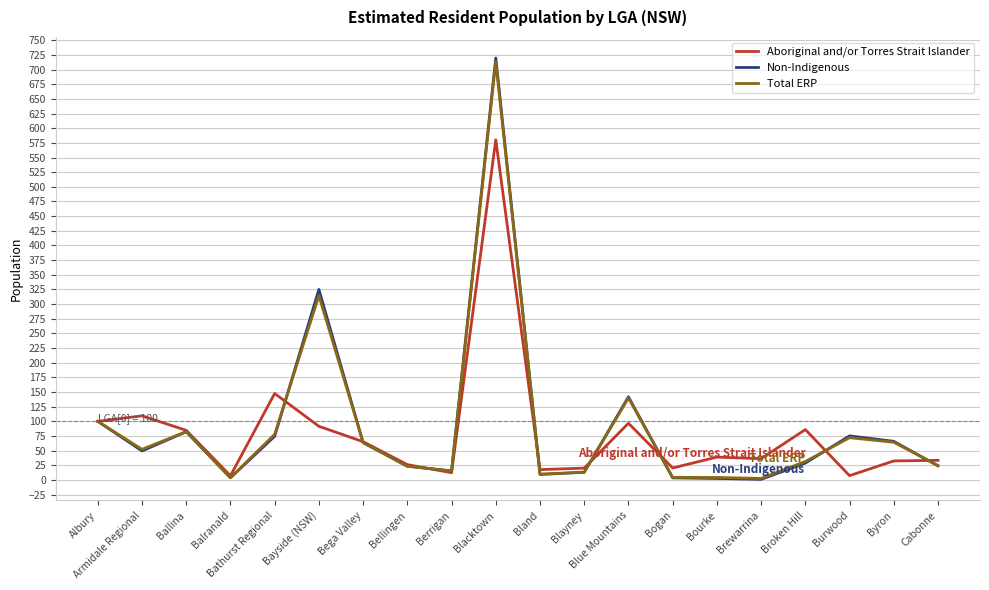

Which series has the largest range (max minus min)?

Non-Indigenous